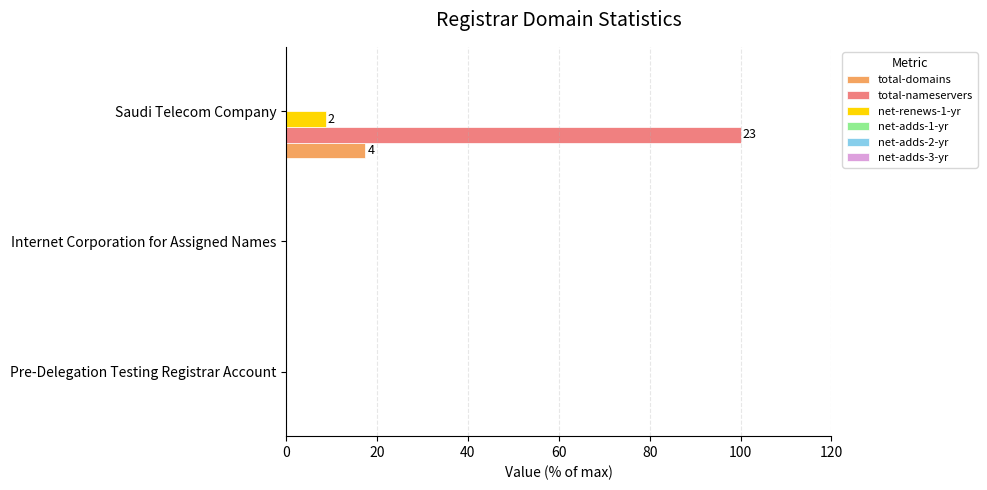

At which category is the sum across all series the highest?

Saudi Telecom Company